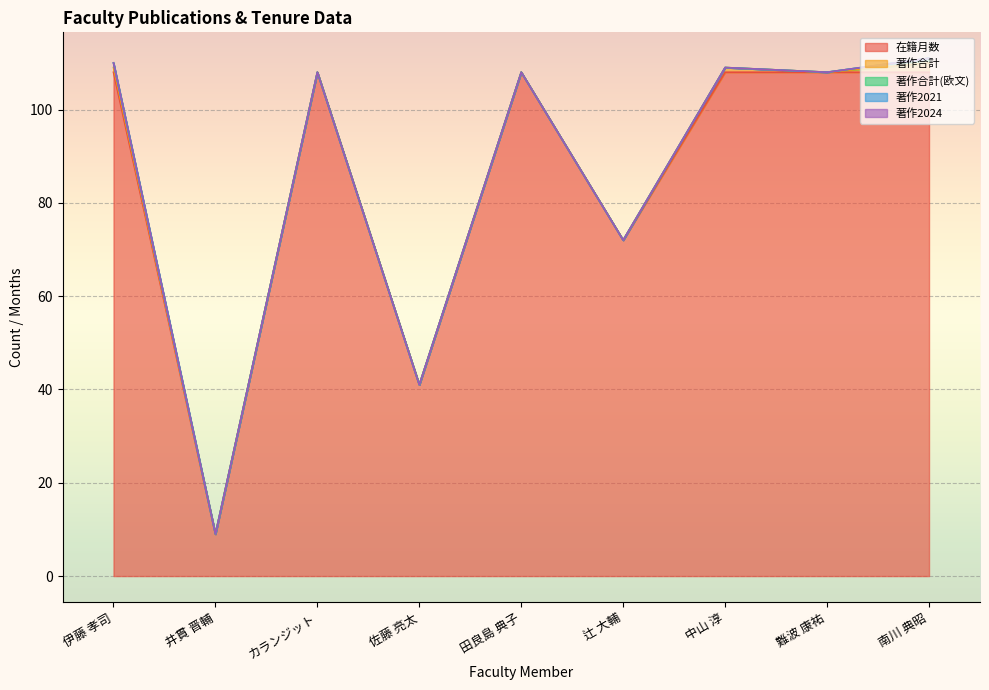

True or false: 著作合計(欧文) and 著作2024 cross at least once.

False